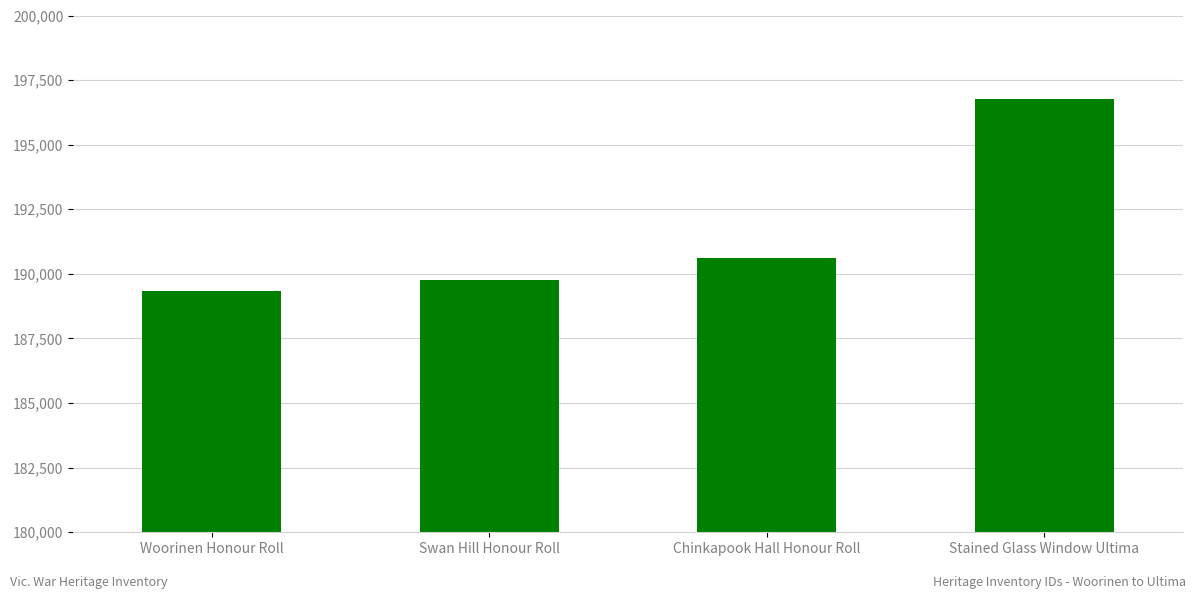

What is the value of the 2nd bar from the left?

189769